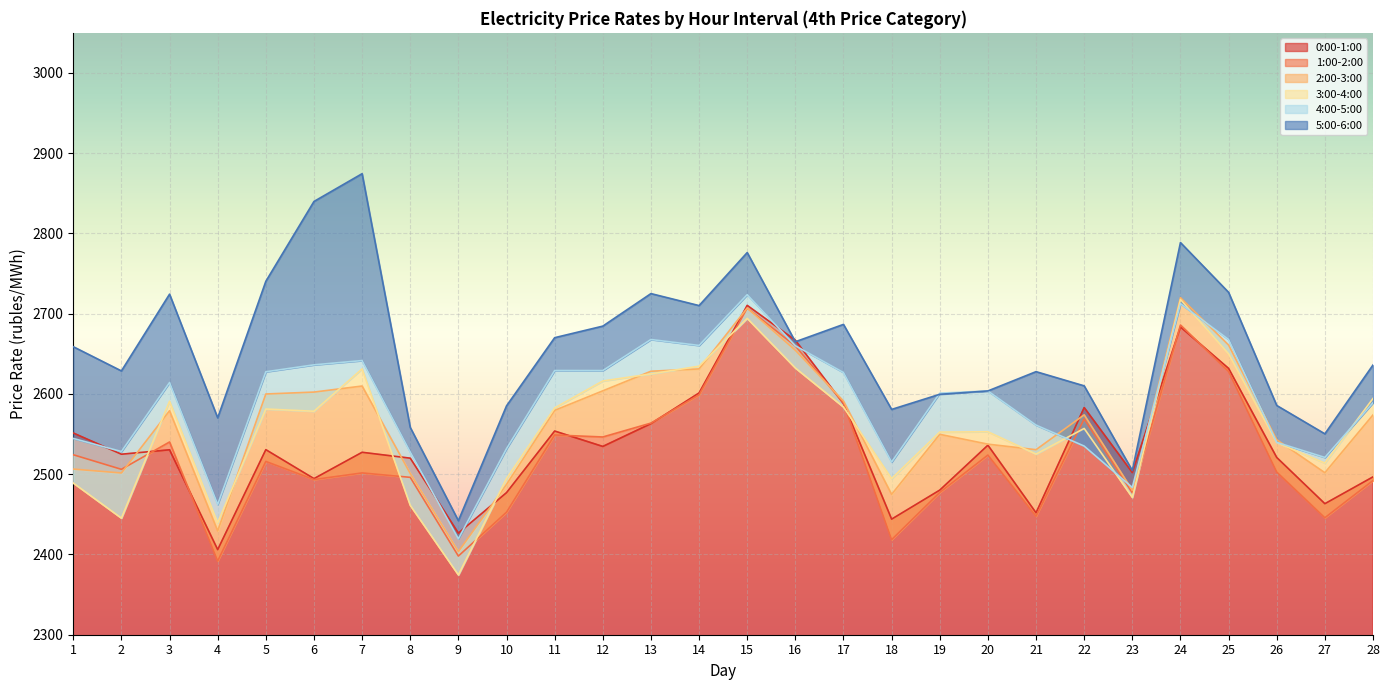

Where does the 3:00-4:00 series first go above 2578?

3